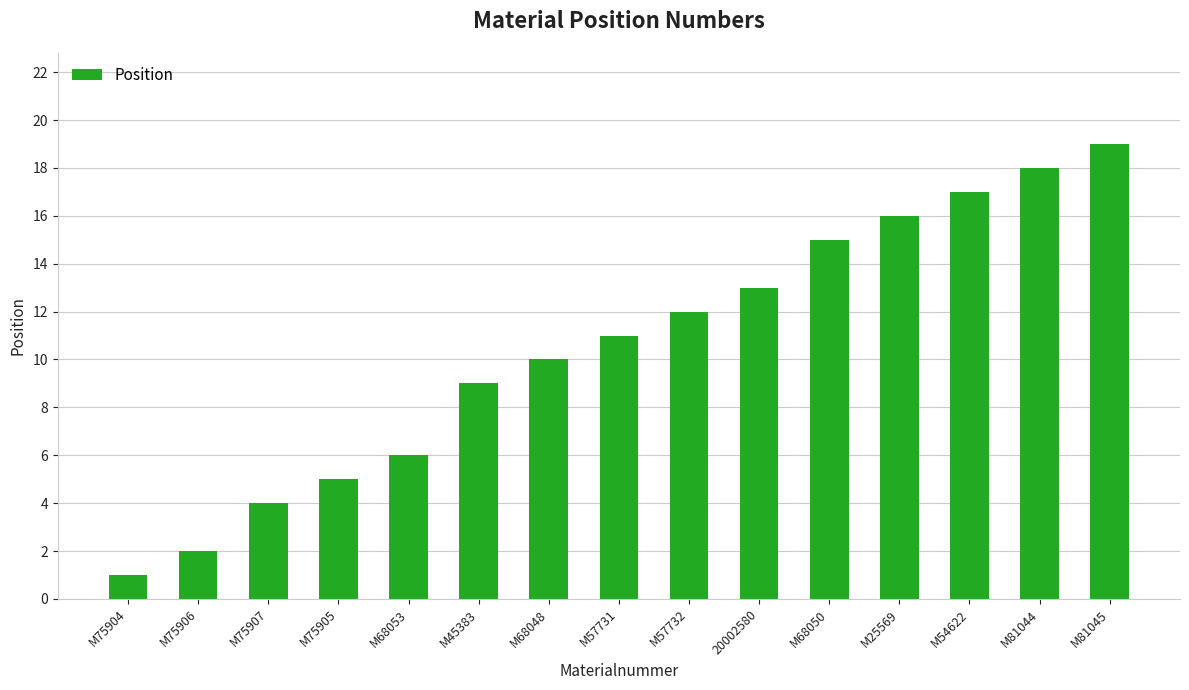

Approximately how many times larger is the value at M68050 compared to M68053?

2.5